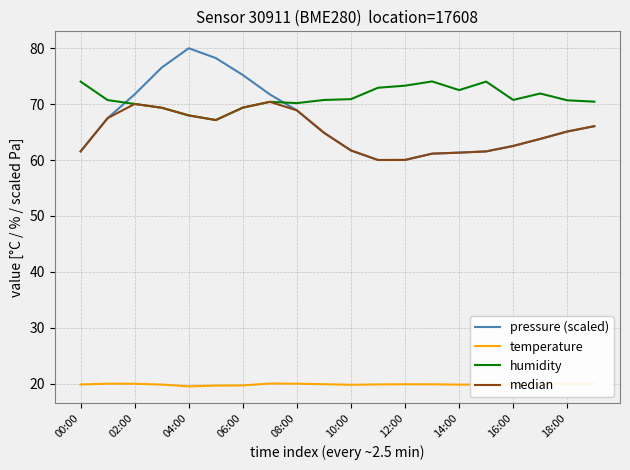

Which series has the widest spread of values?

pressure (scaled)